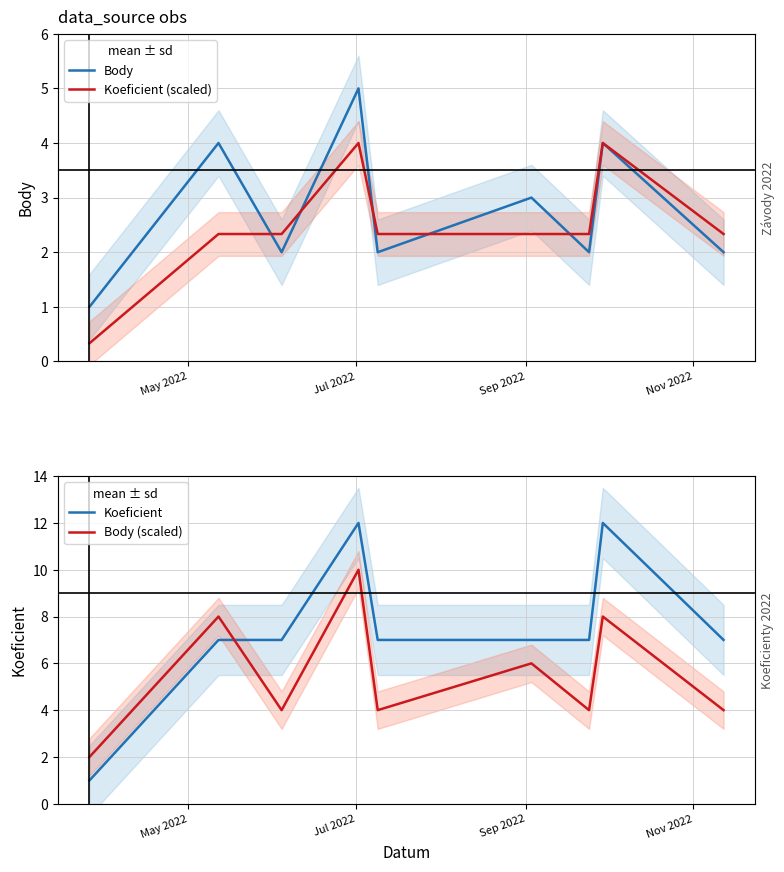

What is the difference between the maximum and minimum values in the Body series?

4.0